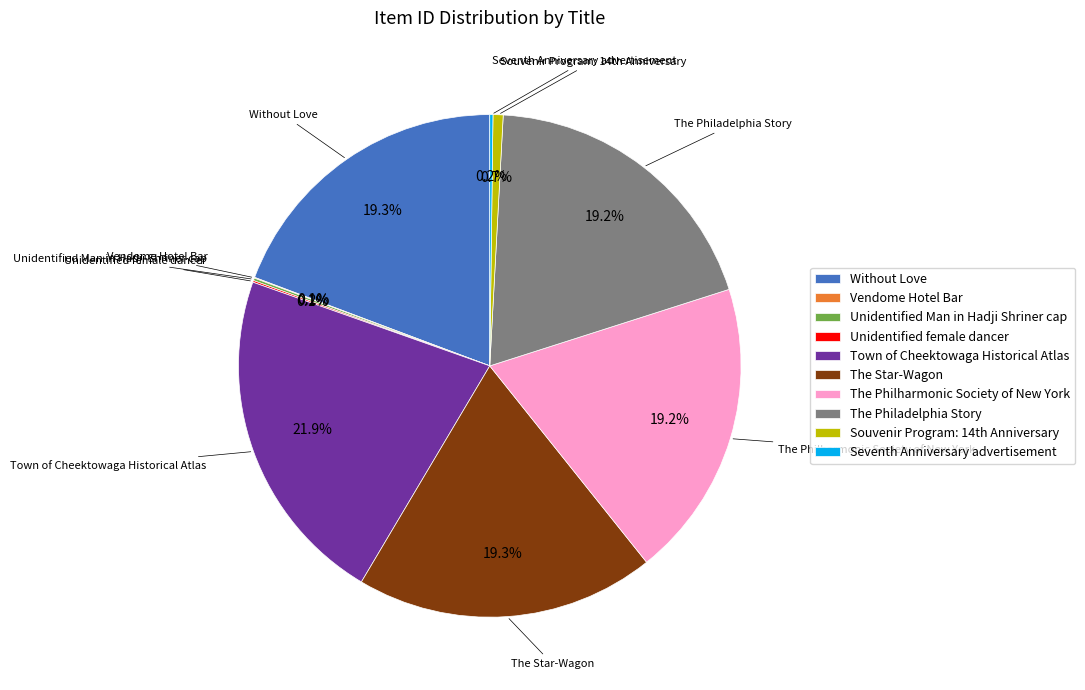

Approximately how many times larger is the value at Town of Cheektowaga Historical Atlas compared to Without Love?

1.1